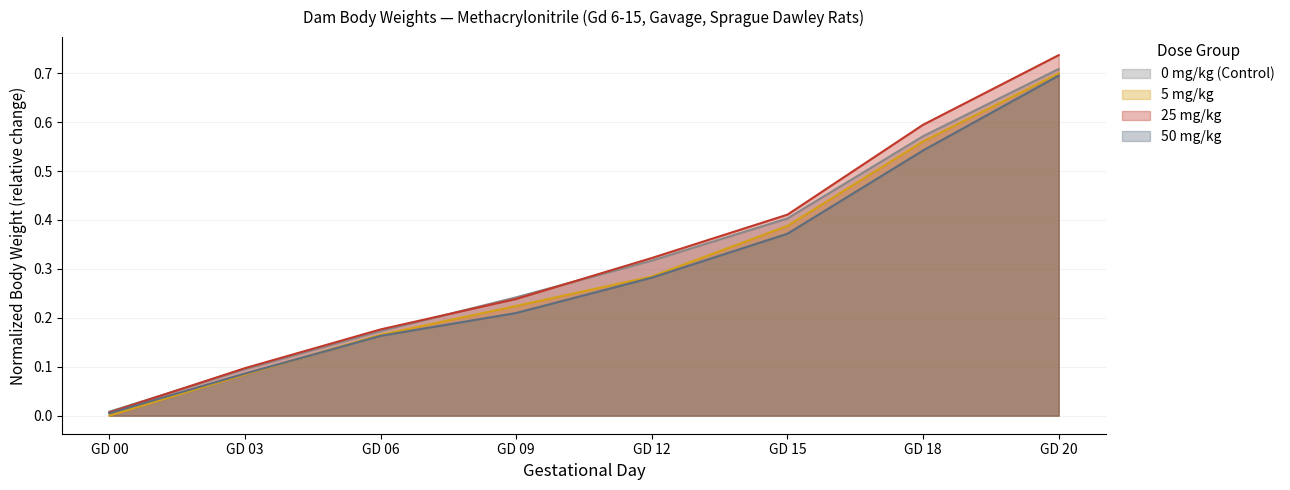

True or false: 50 mg/kg and 25 mg/kg intersect in this chart.

False